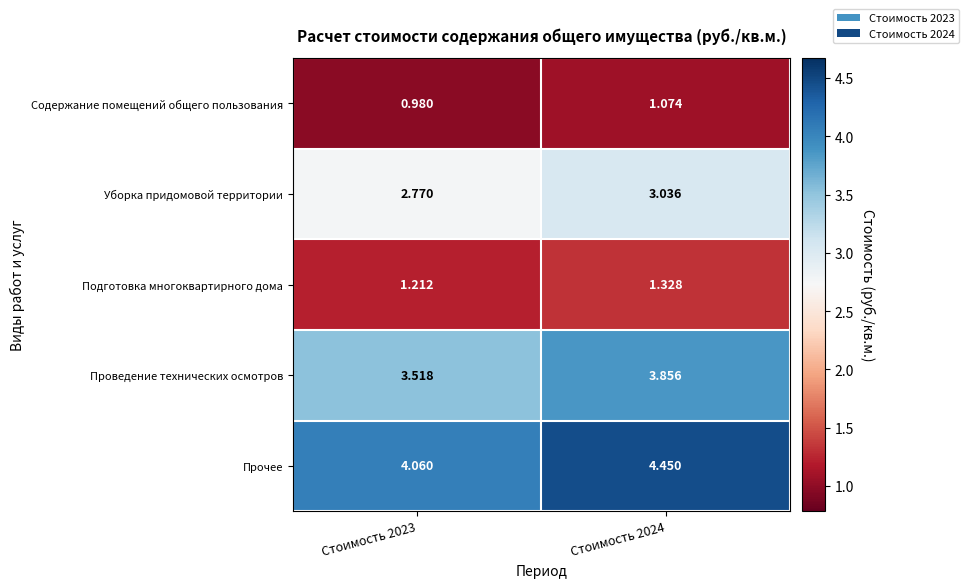

Which series has the largest total across all categories?

Прочее